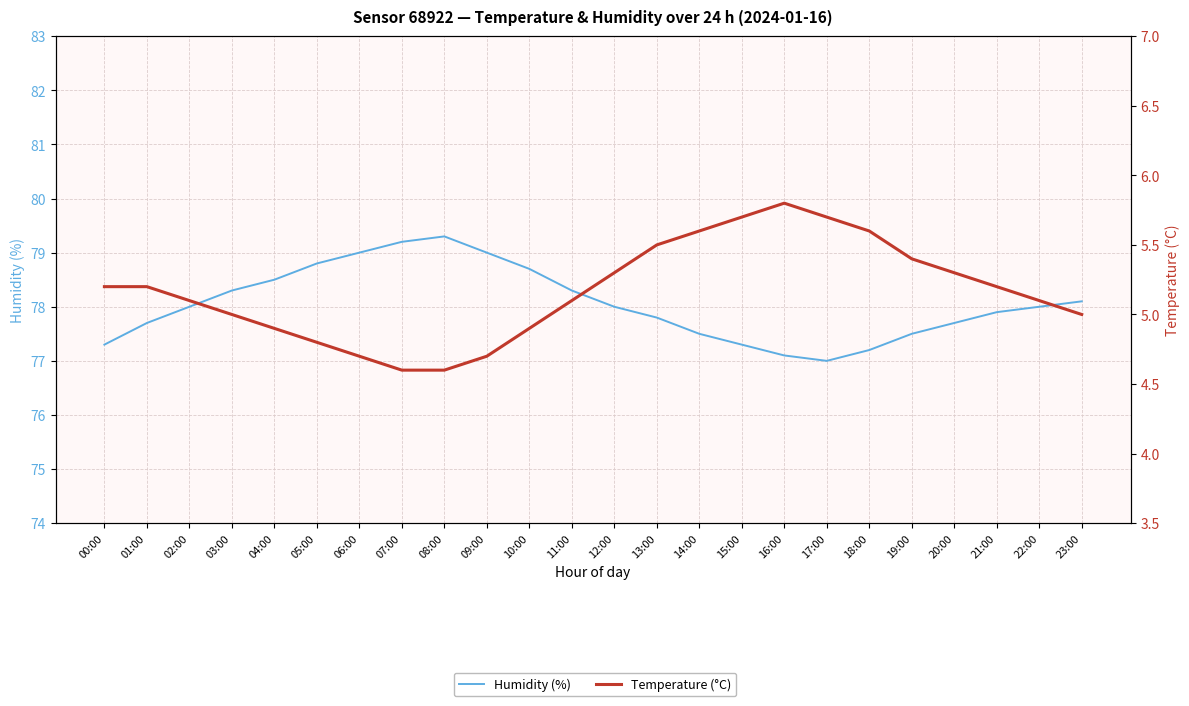

Which series has the widest spread of values?

Humidity (%)